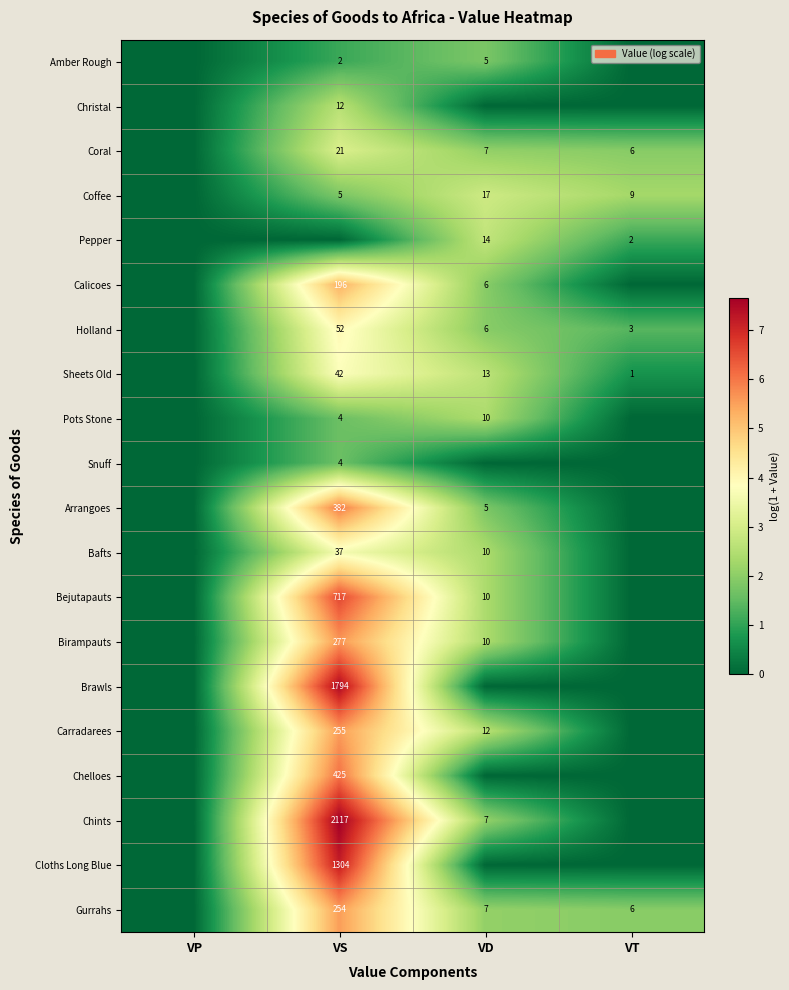

Count the number of categories in the chart.

4